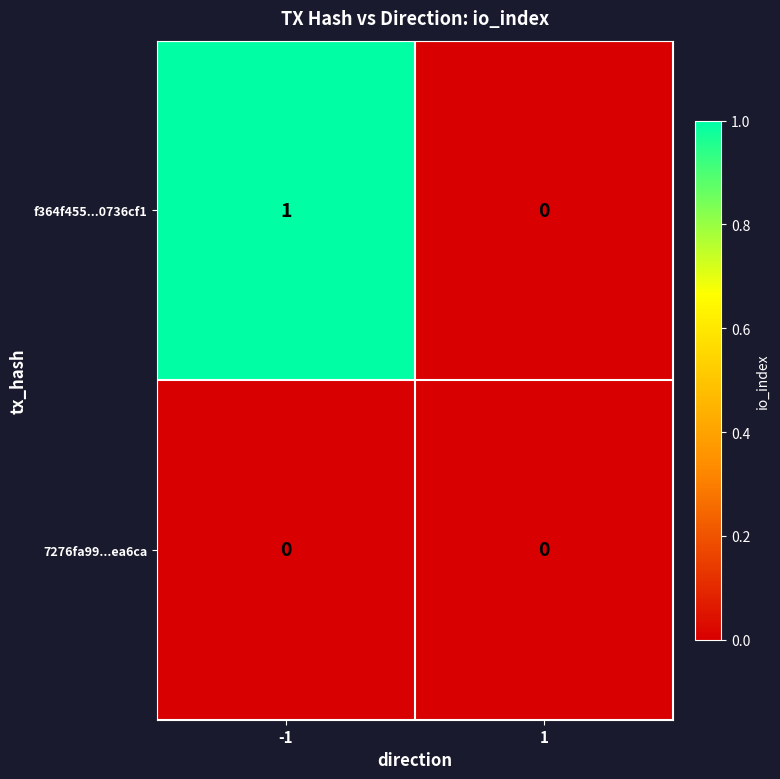

List the series in order of their overall mean, highest first.

f364f455...0736cf1, 7276fa99...ea6ca